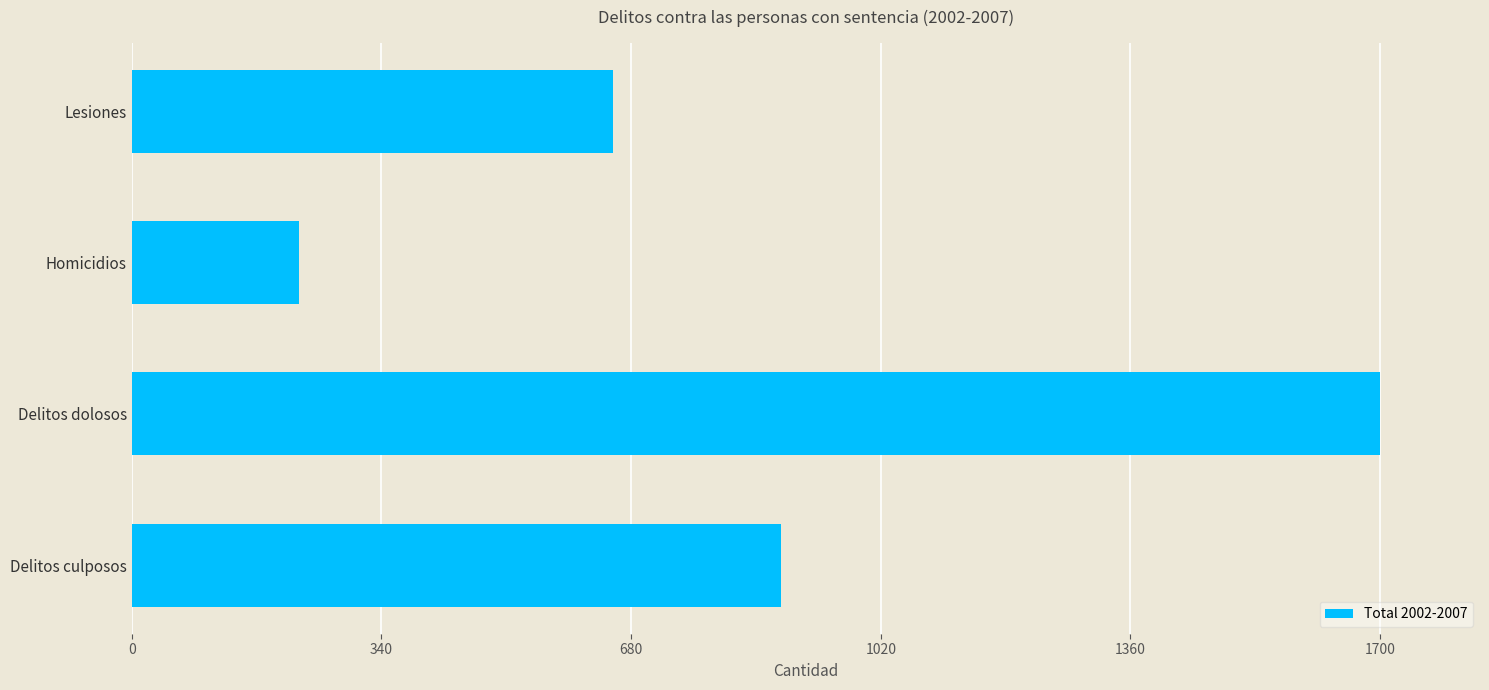

List the labels in order of value, smallest first.

Homicidios, Lesiones, Delitos culposos, Delitos dolosos